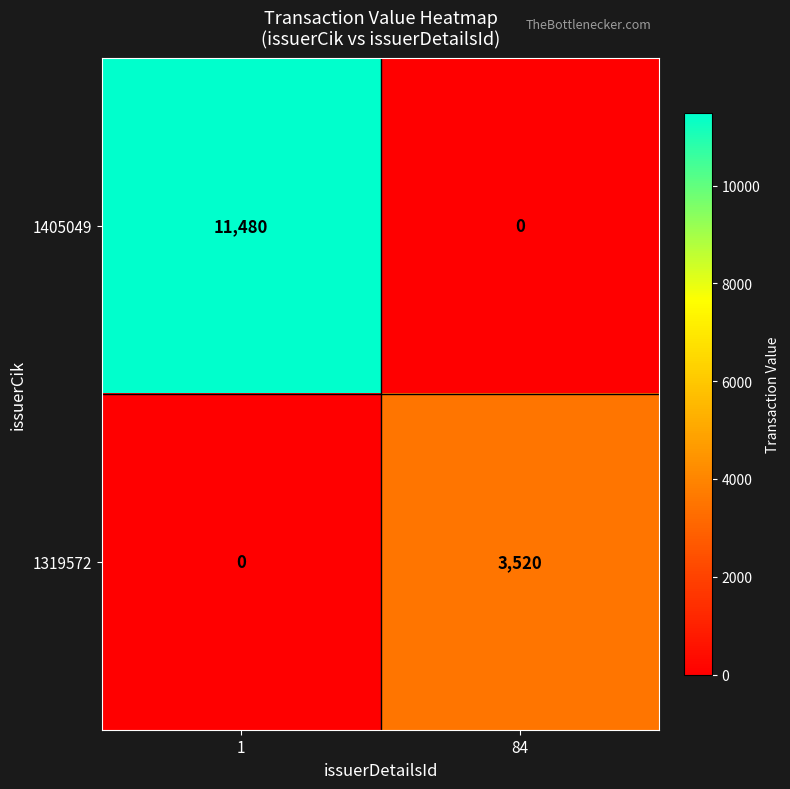

What is the spread (max minus min) of values at 84?

3520